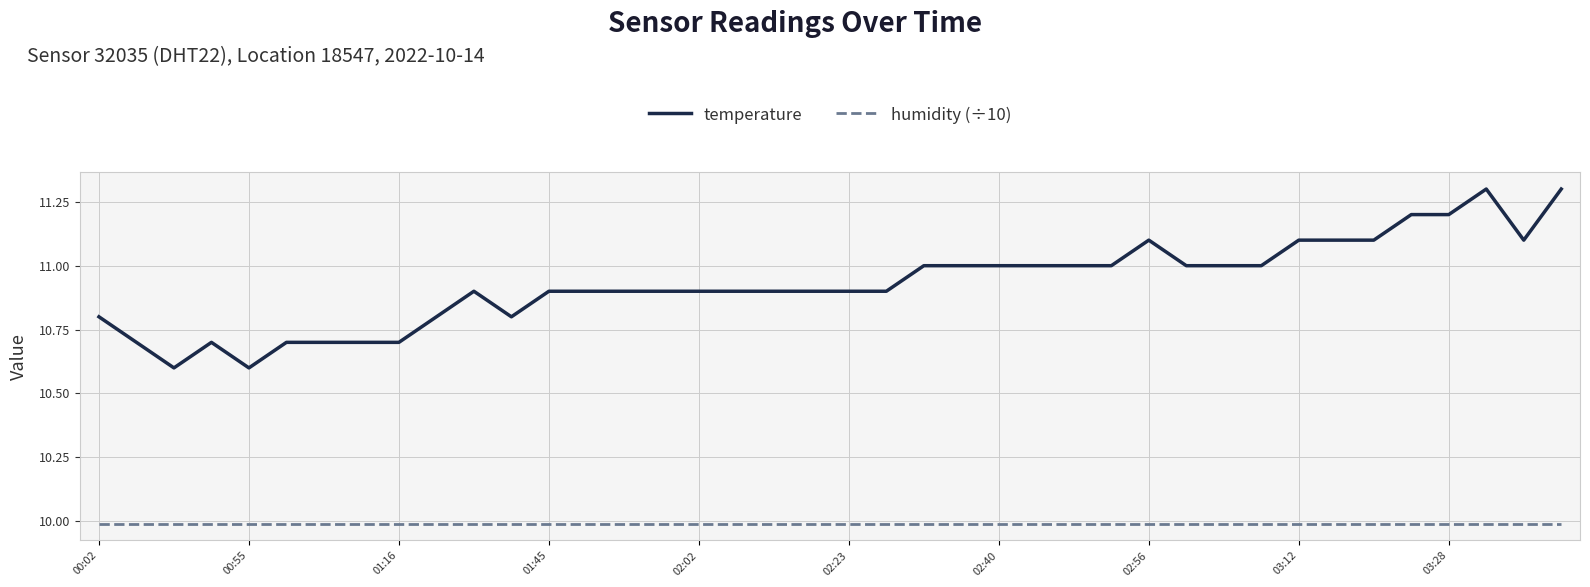

Rank the series by their average value, from lowest to highest.

humidity (÷10), temperature